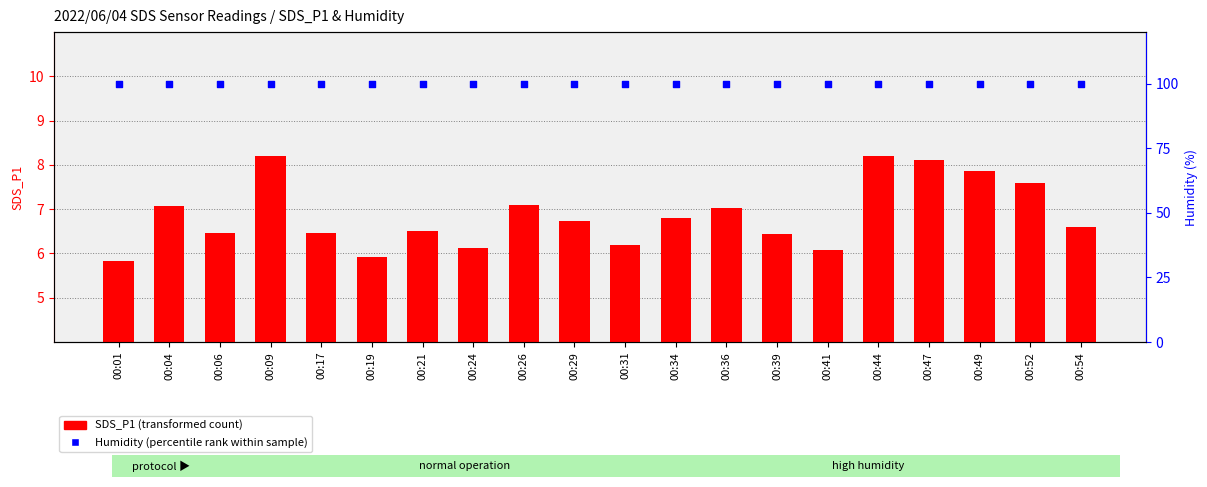

Which series reaches the maximum Y coordinate?

Humidity (percentile rank)